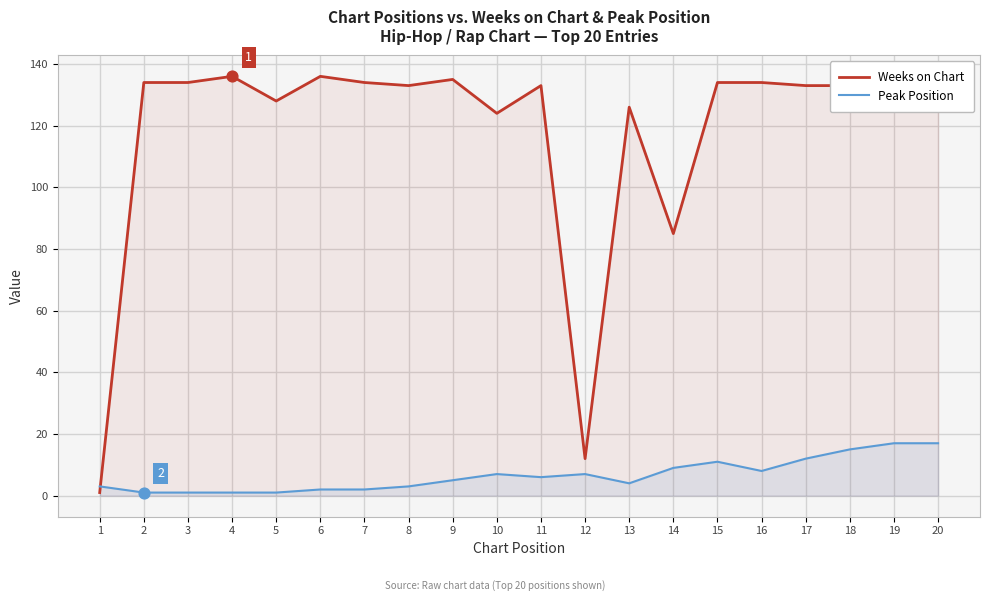

Which series contains the lowest Y value?

Weeks on Chart